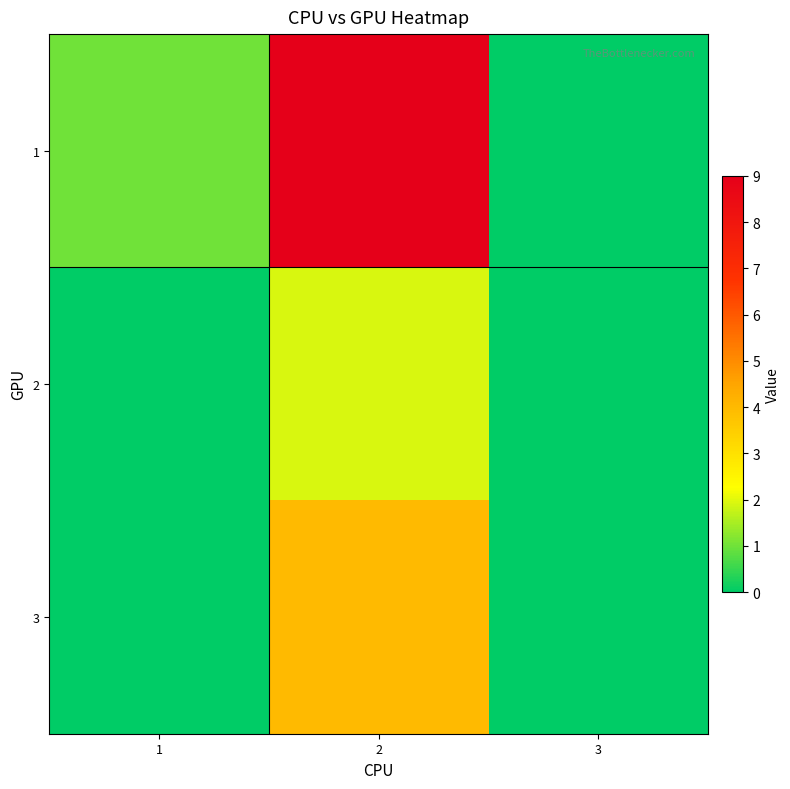

Which series has the widest spread of values?

1